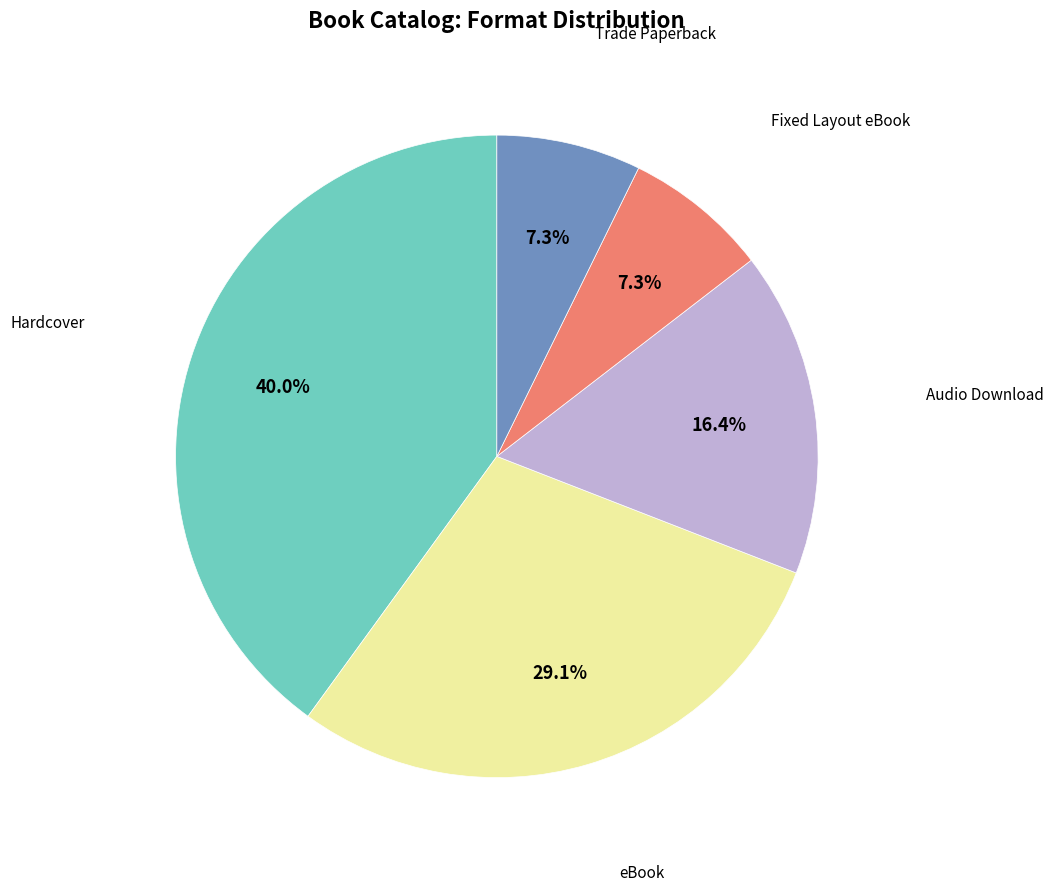

Does any single category account for the majority?

No